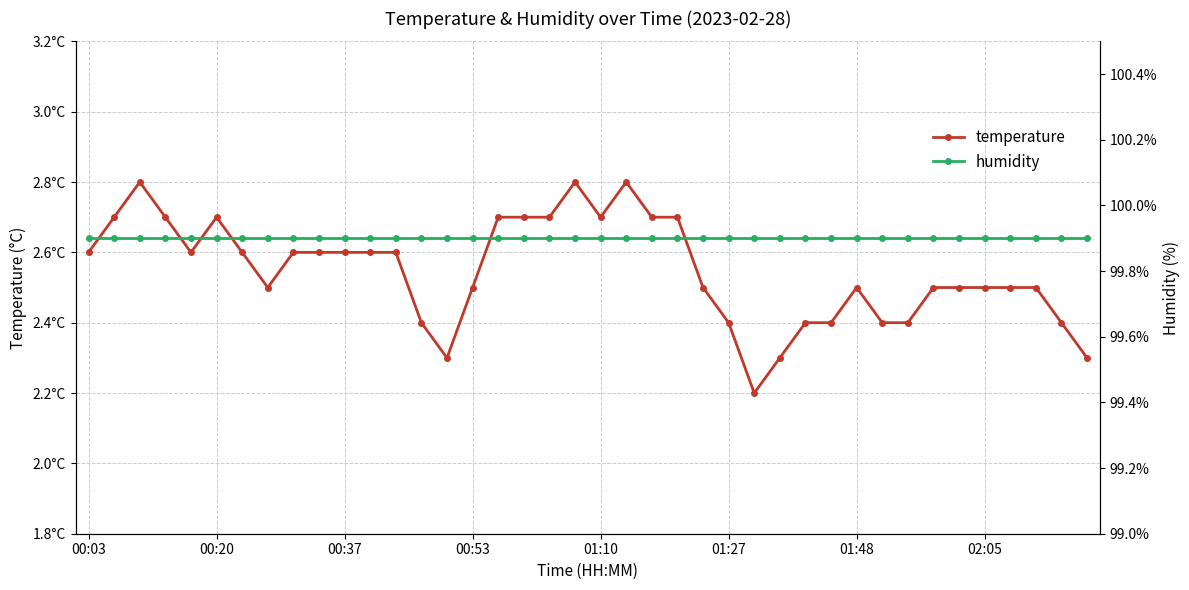

Reading right to left, what are all the values shown in this chart?

temperature: 2.3	2.4	2.5	2.5	2.5	2.5	2.5	2.4	2.4	2.5	2.4	2.4	2.3	2.2	2.4	2.5	2.7	2.7	2.8	2.7	2.8	2.7	2.7	2.7	2.5	2.3	2.4	2.6	2.6	2.6	2.6	2.6	2.5	2.6	2.7	2.6	2.7	2.8	2.7	2.6
humidity: 99.9	99.9	99.9	99.9	99.9	99.9	99.9	99.9	99.9	99.9	99.9	99.9	99.9	99.9	99.9	99.9	99.9	99.9	99.9	99.9	99.9	99.9	99.9	99.9	99.9	99.9	99.9	99.9	99.9	99.9	99.9	99.9	99.9	99.9	99.9	99.9	99.9	99.9	99.9	99.9